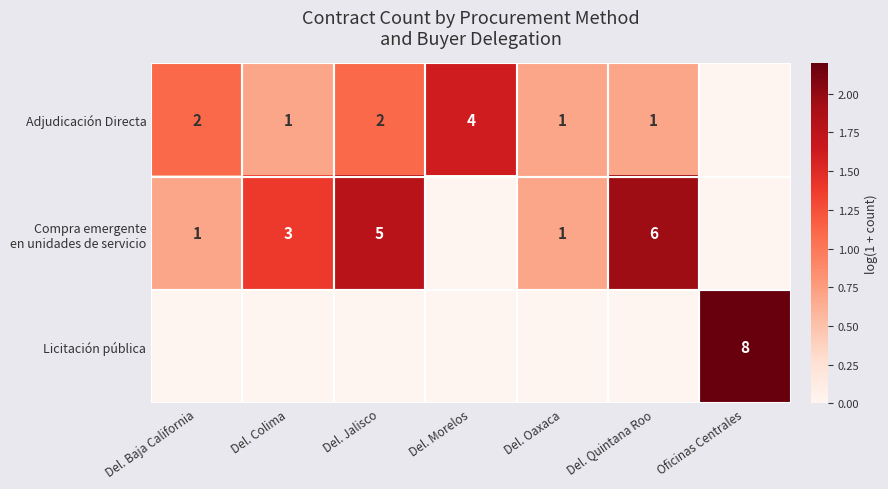

What is the total value across all series at Del. Oaxaca?

1.4